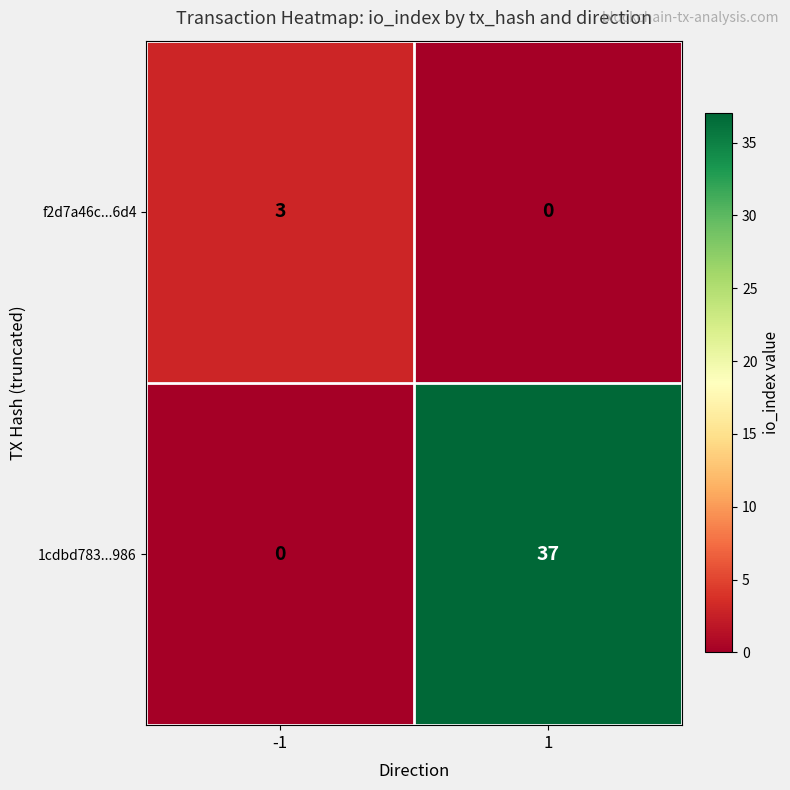

The f2d7a46c...6d4 series shows 5 at -1. True or false?

False